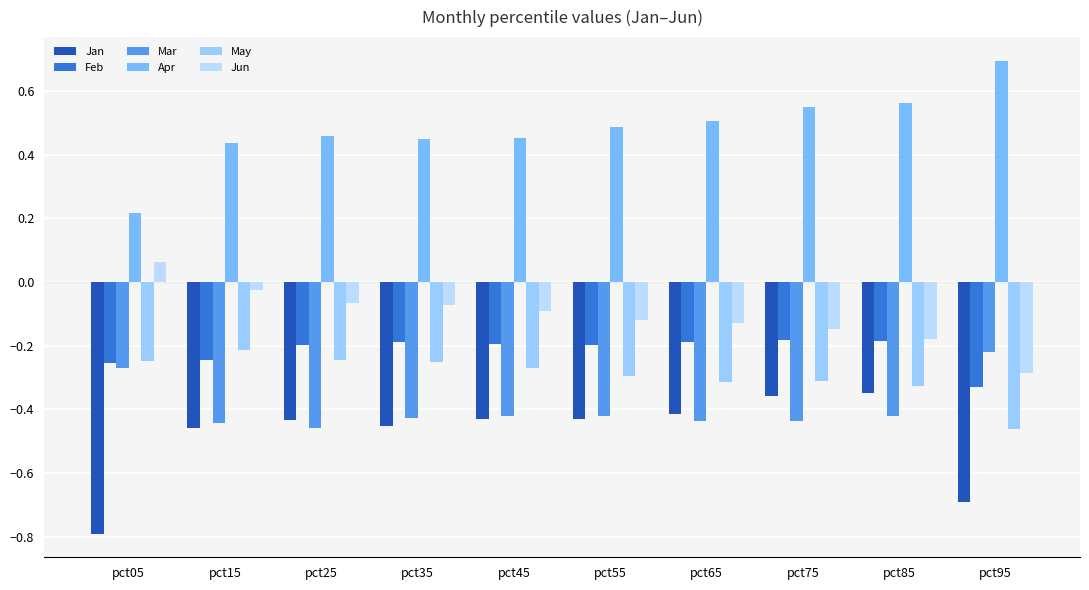

How many bars are there in total?

60